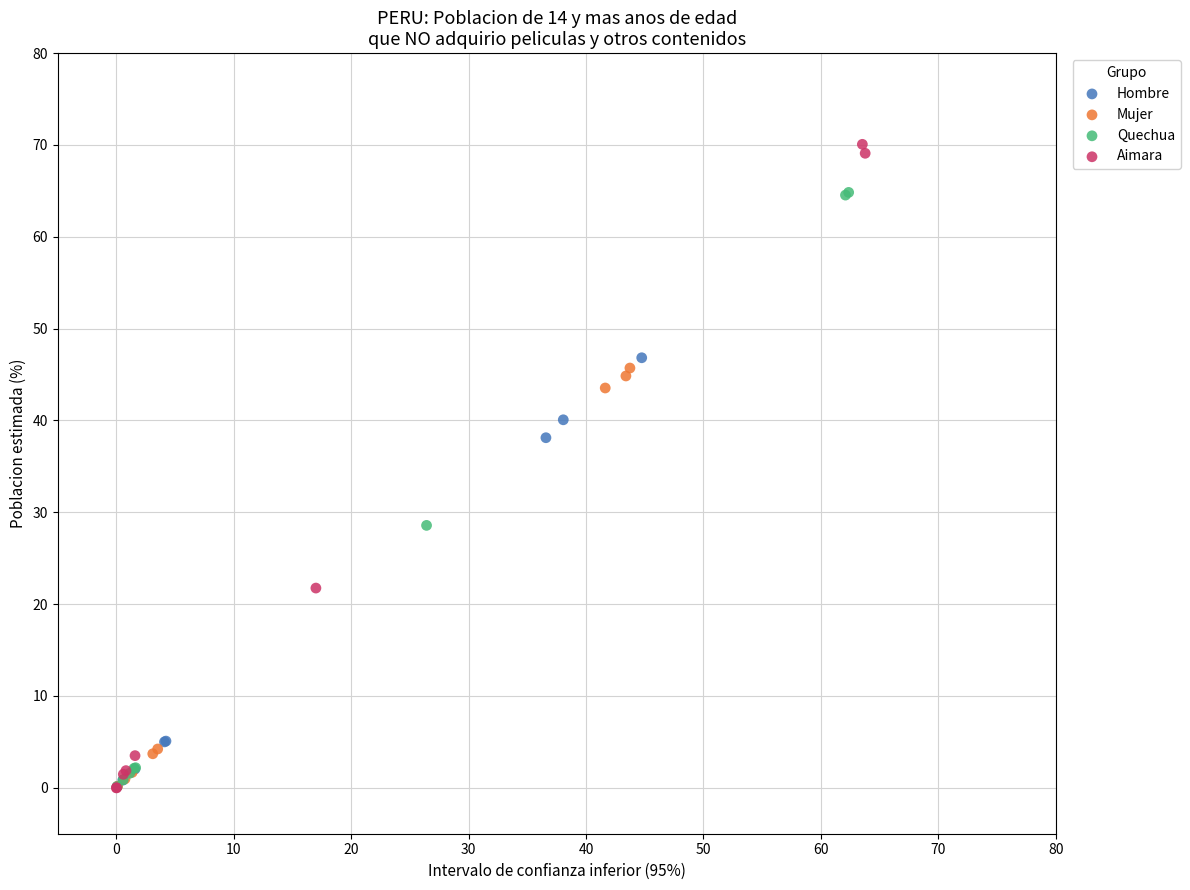

Which series reaches the maximum Y coordinate?

Aimara